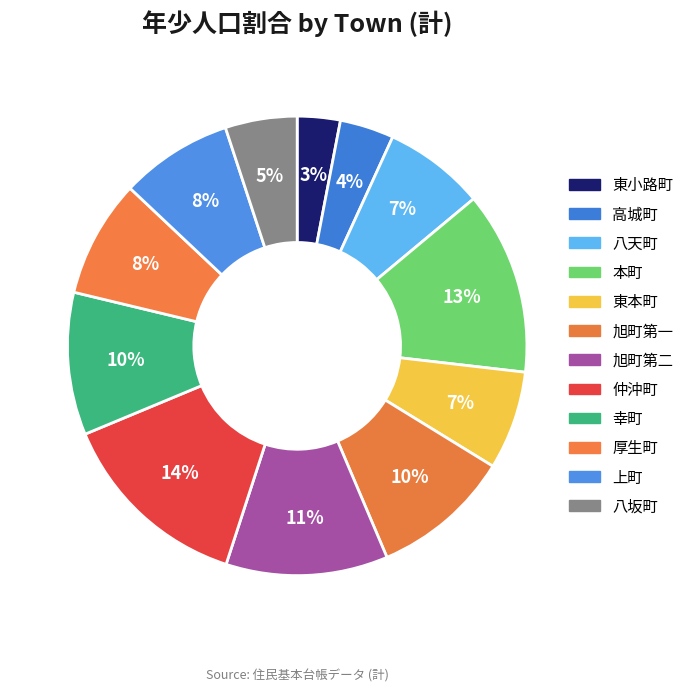

Count the number of slices in the pie.

12